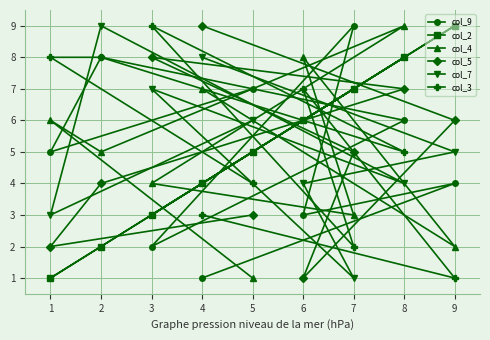

True or false: col_3 has a value of 9 at 3.

True